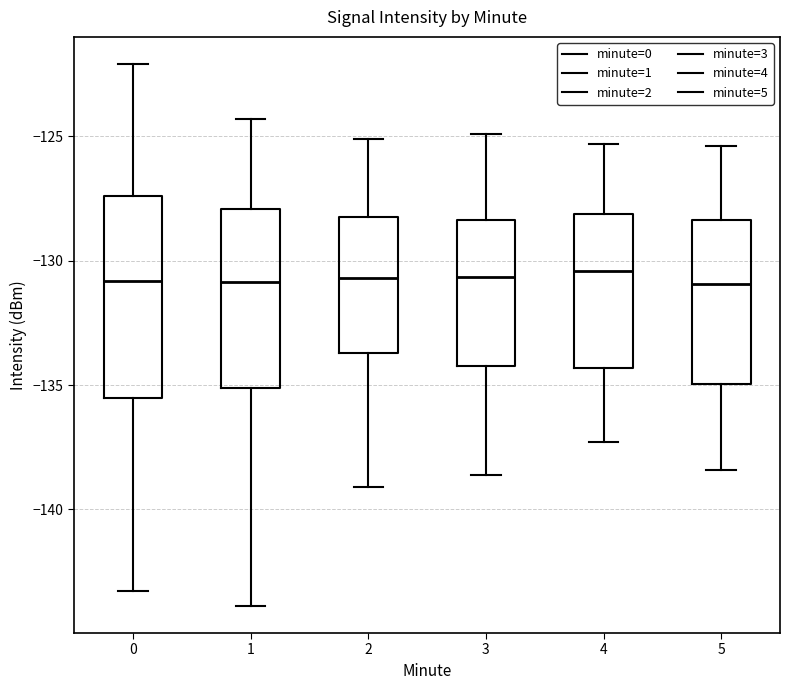

Where is the lower edge of the box at x = 0 on the y-axis? The values are not printed on the chart, so give them approximately, as read against the axis.

-135.5